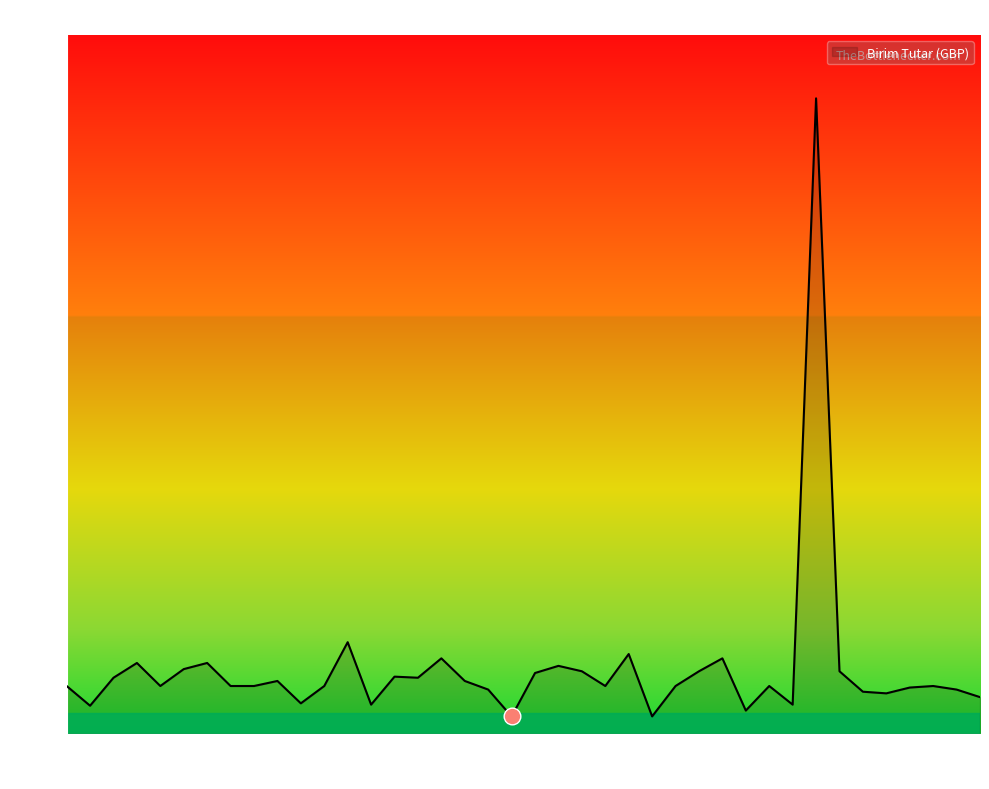

What is the greatest value displayed?

2.1